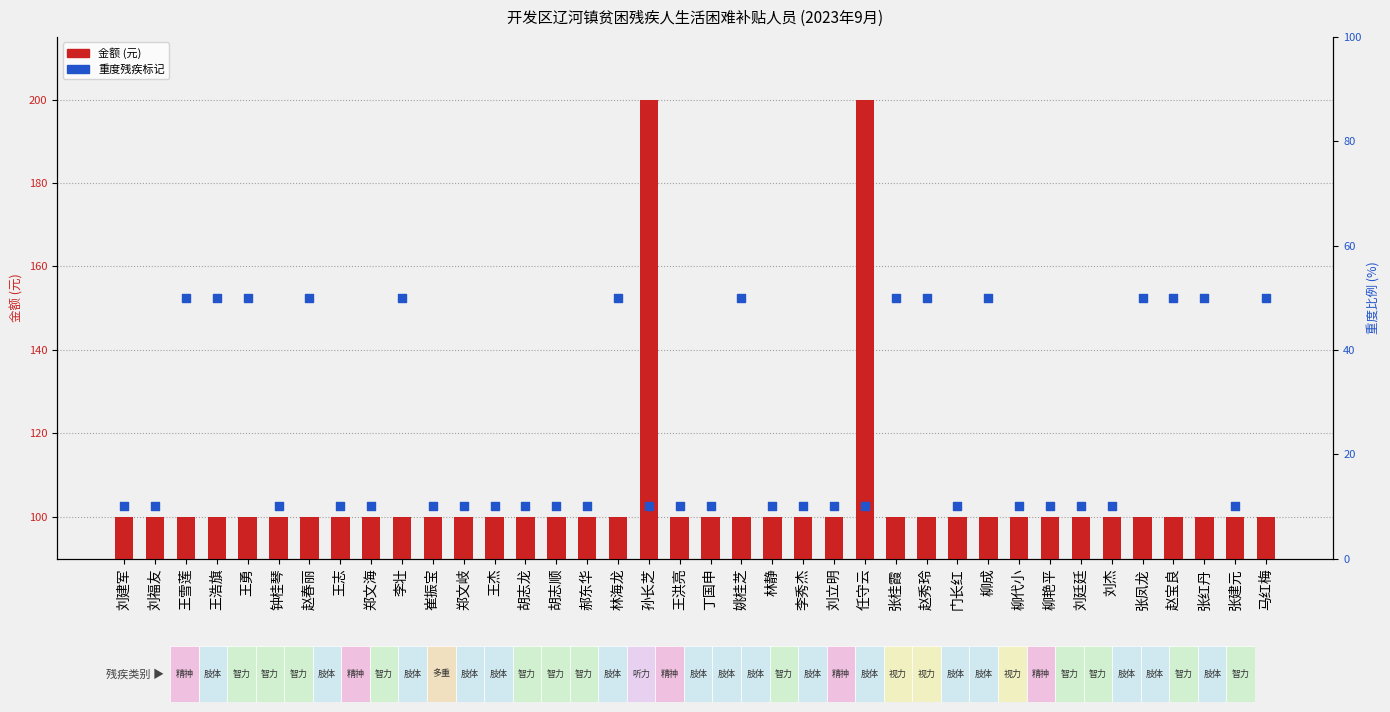

Which series has the widest spread of Y values?

金额 (元)